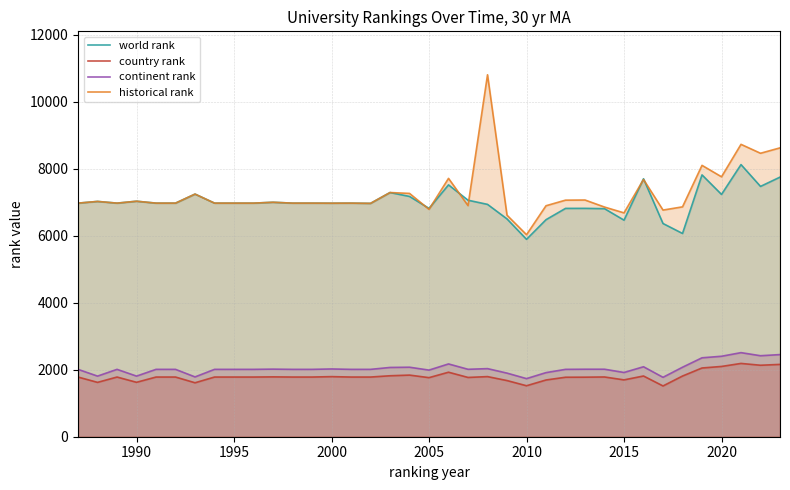

Which series has the largest range (max minus min)?

historical rank